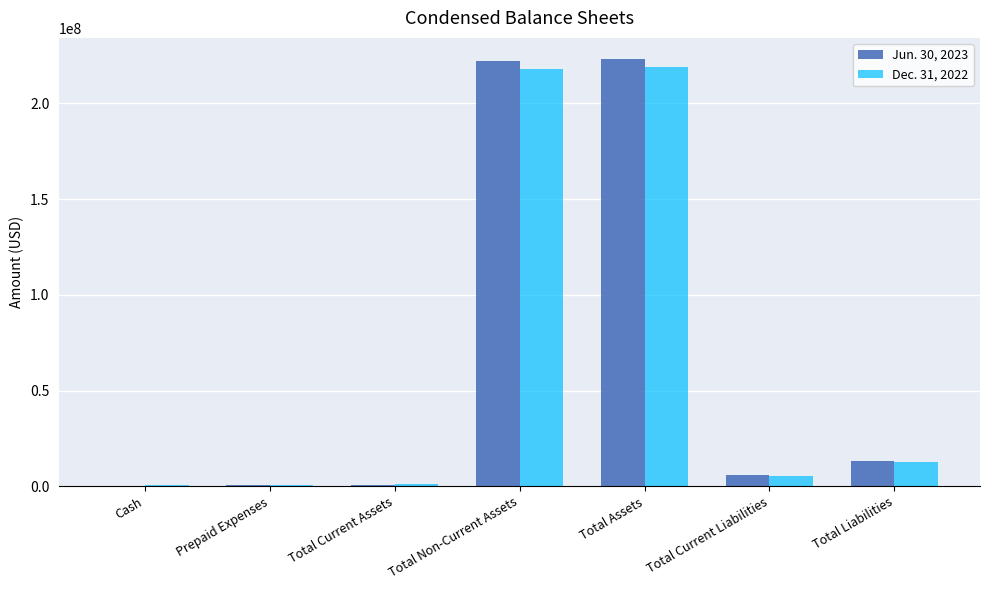

Are the bars horizontal?

No